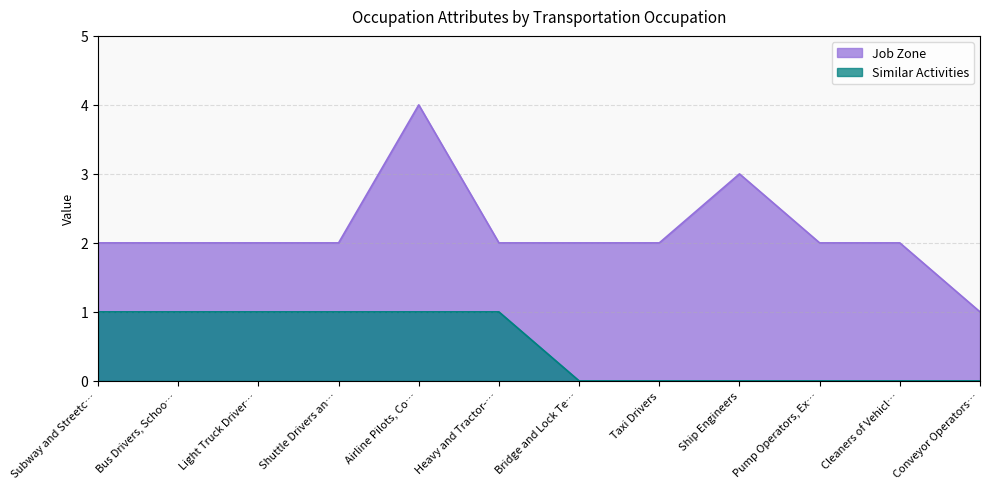

What is the value of the Similar Activities point at the 3rd from the left?

1